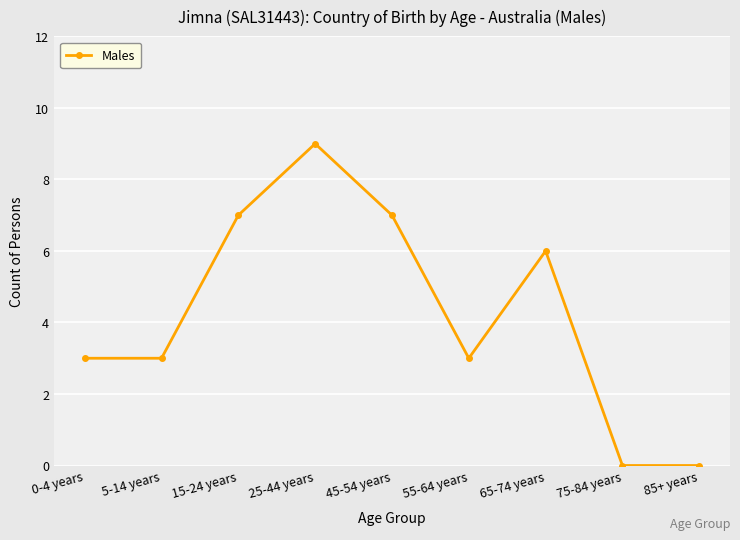

What is the sum of the values at 55-64 years and 15-24 years?

10